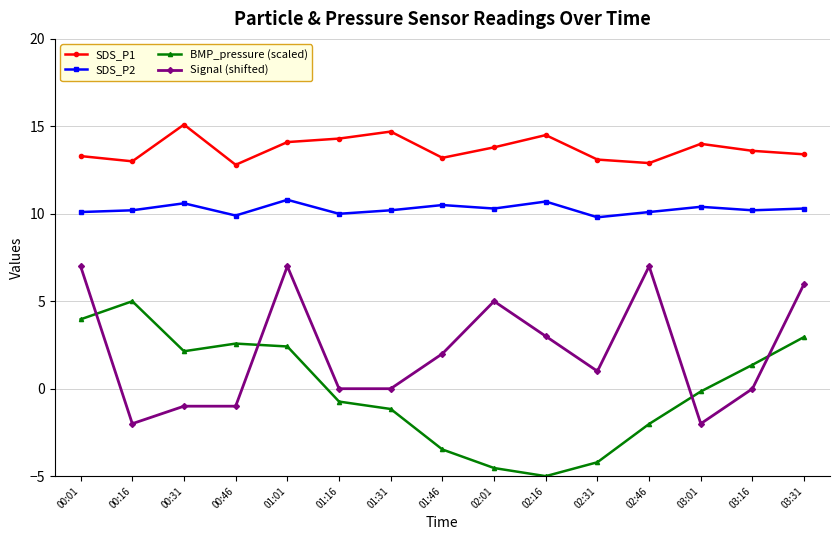

What is the average value of the SDS_P1 series?

13.7